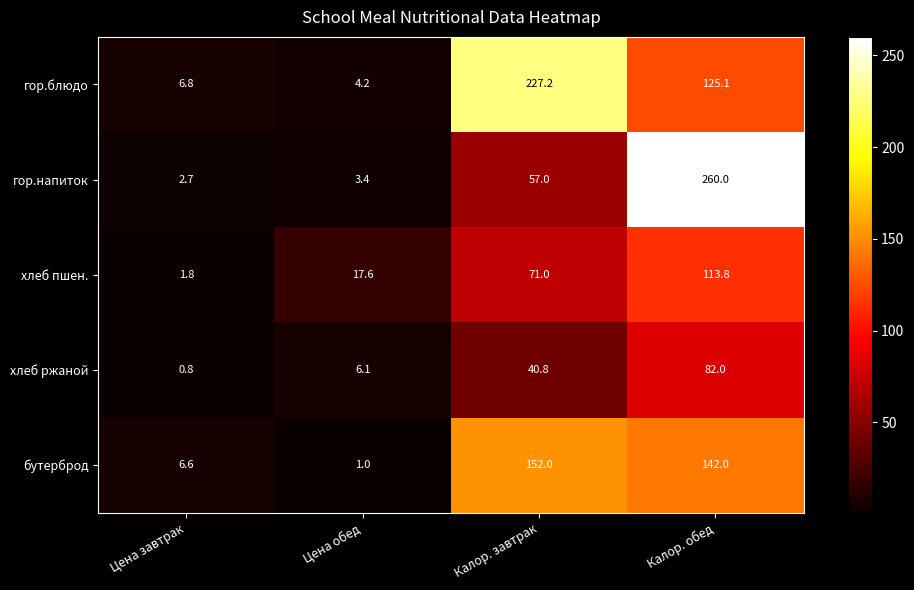

Reading left to right, list all the values displayed in this chart.

гор.блюдо: Цена завтрак=6.8	Цена обед=4.2	Калор. завтрак=227.2	Калор. обед=125.1
гор.напиток: Цена завтрак=2.7	Цена обед=3.4	Калор. завтрак=57.0	Калор. обед=260.0
хлеб пшен.: Цена завтрак=1.8	Цена обед=17.6	Калор. завтрак=71.0	Калор. обед=113.8
хлеб ржаной: Цена завтрак=0.8	Цена обед=6.1	Калор. завтрак=40.8	Калор. обед=82.0
бутерброд: Цена завтрак=6.6	Цена обед=1.0	Калор. завтрак=152.0	Калор. обед=142.0